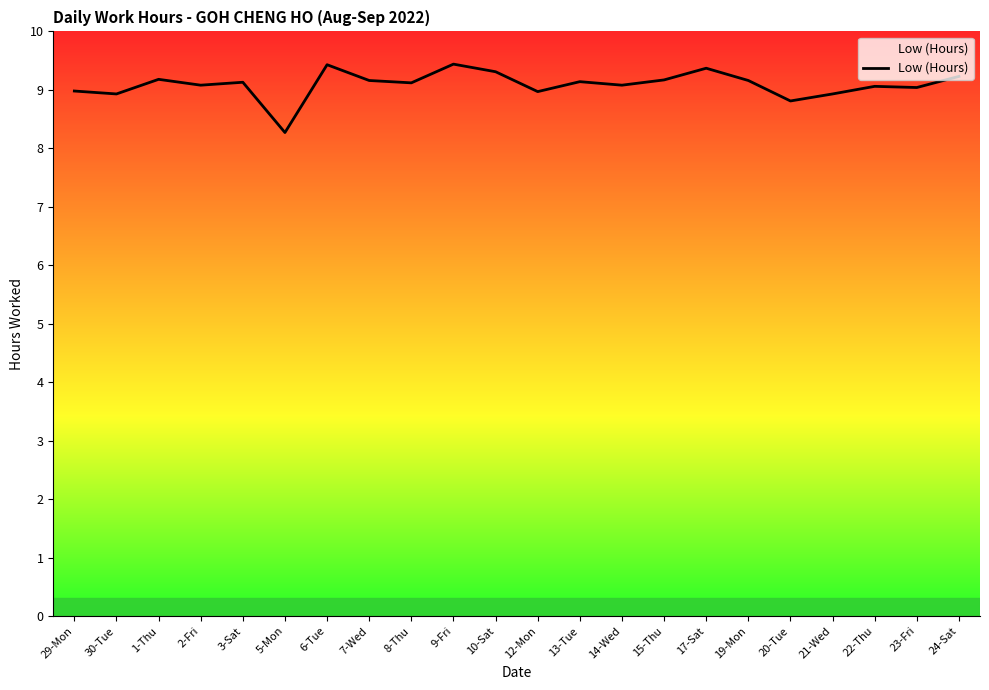

At which category does the chart reach its minimum across all series?

5-Mon